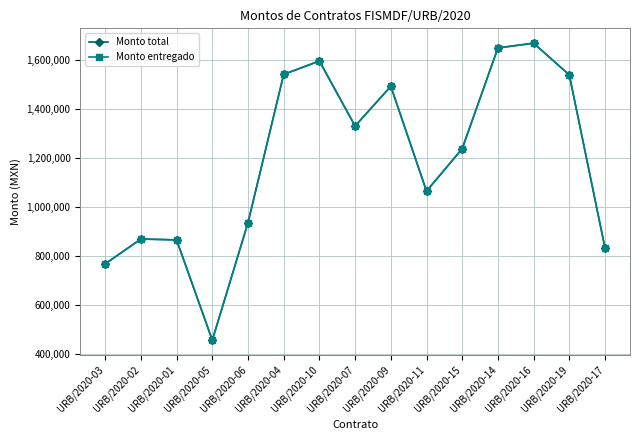

What is the value of the Monto total point at the 9th from the left?

1492325